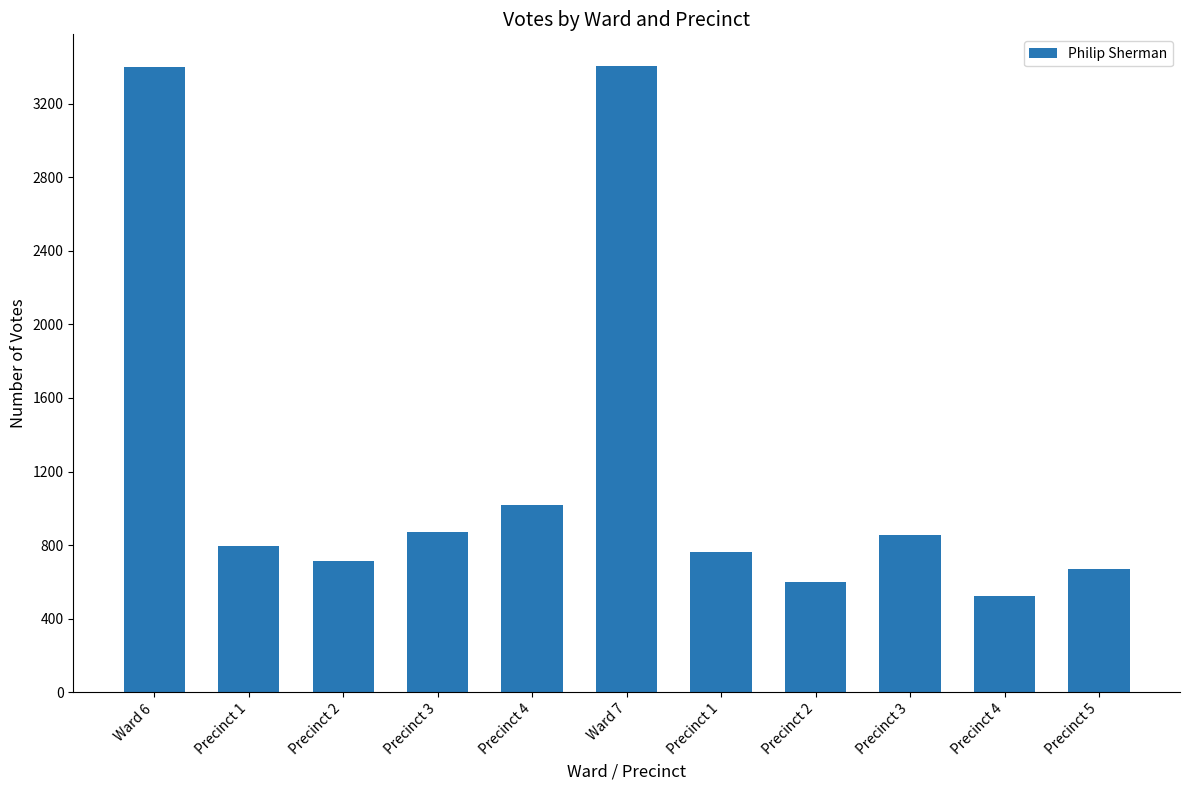

How many bars are there in total?

11